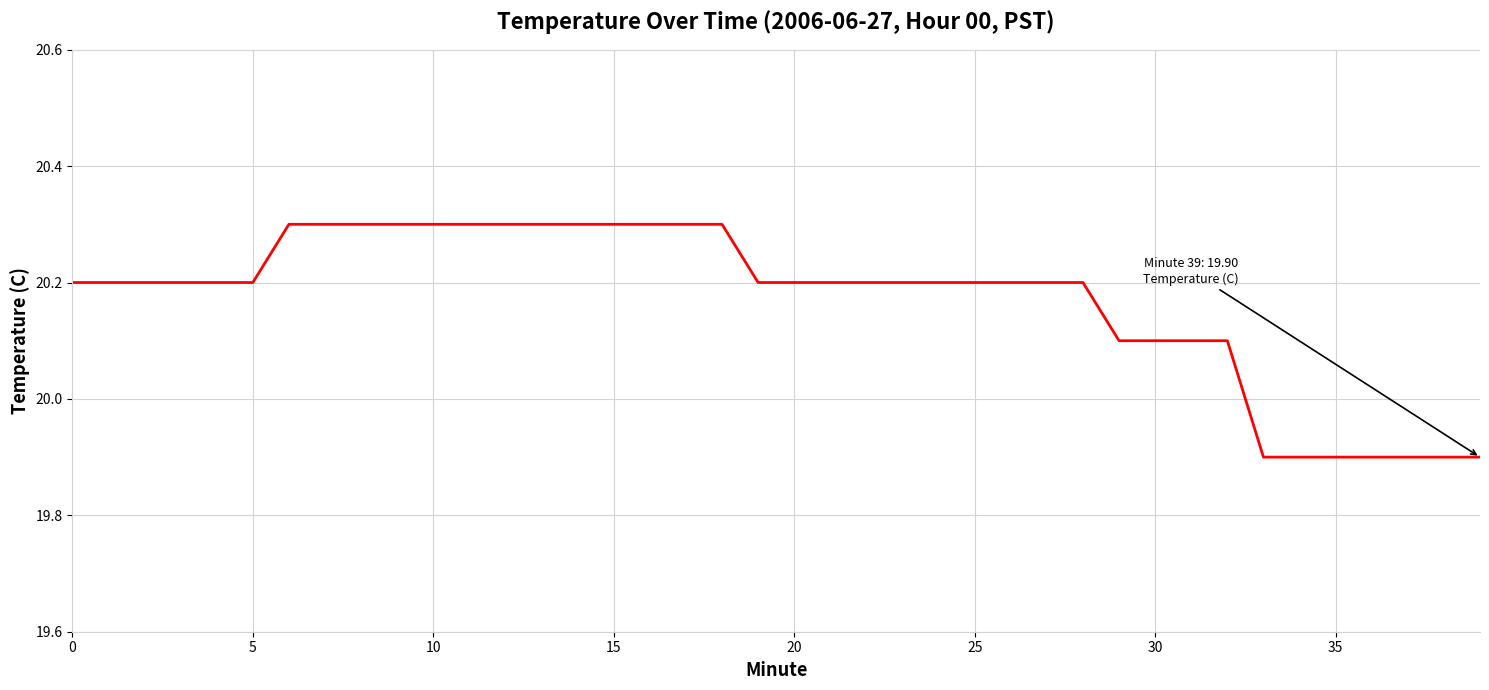

What is the difference between the maximum and minimum values?

0.4